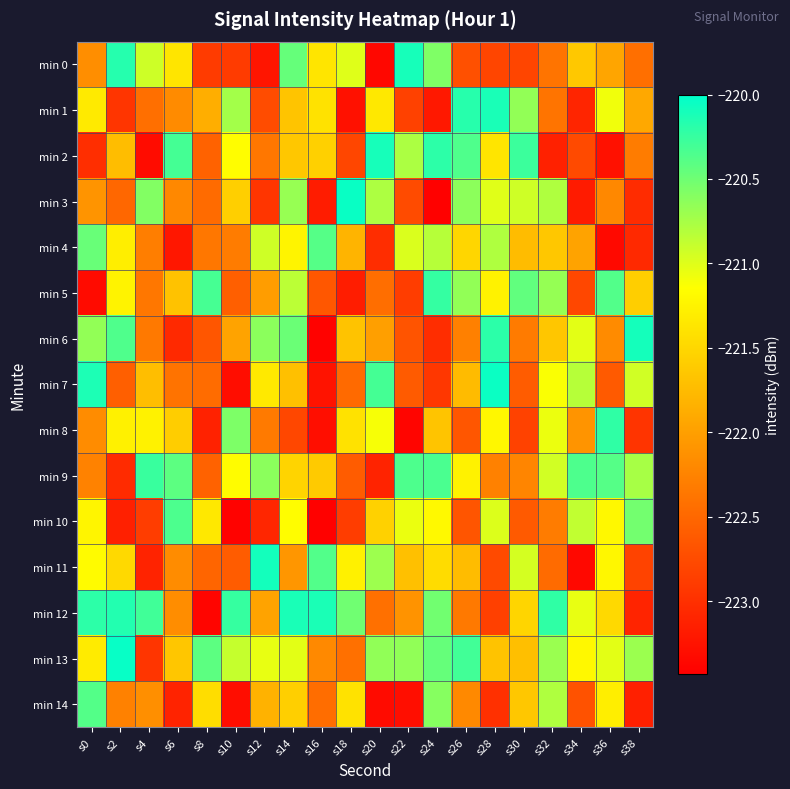

Reading left to right, transcribe all the data shown in this chart.

min 0: s0=-222.1	s2=-220.2	s4=-220.9	s6=-221.4	s8=-222.9	s10=-222.9	s12=-223.2	s14=-220.5	s16=-221.4	s18=-221.0	s20=-223.4	s22=-220.1	s24=-220.6	s26=-222.7	s28=-222.8	s30=-222.8	s32=-222.4	s34=-221.6	s36=-221.9	s38=-222.4
min 1: s0=-221.3	s2=-223.0	s4=-222.4	s6=-222.2	s8=-221.9	s10=-220.7	s12=-222.7	s14=-221.7	s16=-221.4	s18=-223.3	s20=-221.3	s22=-222.8	s24=-223.2	s26=-220.2	s28=-220.1	s30=-220.7	s32=-222.4	s34=-223.1	s36=-221.1	s38=-221.9
min 2: s0=-223.0	s2=-221.7	s4=-223.3	s6=-220.3	s8=-222.5	s10=-221.2	s12=-222.4	s14=-221.6	s16=-221.6	s18=-222.8	s20=-220.1	s22=-220.8	s24=-220.2	s26=-220.4	s28=-221.4	s30=-220.3	s32=-223.1	s34=-222.8	s36=-223.3	s38=-222.3
min 3: s0=-222.1	s2=-222.5	s4=-220.6	s6=-222.2	s8=-222.5	s10=-221.6	s12=-222.9	s14=-220.7	s16=-223.2	s18=-220.0	s20=-220.8	s22=-222.8	s24=-223.4	s26=-220.6	s28=-221.0	s30=-220.9	s32=-220.8	s34=-223.2	s36=-222.2	s38=-223.0
min 4: s0=-220.5	s2=-221.3	s4=-222.3	s6=-223.2	s8=-222.4	s10=-222.3	s12=-220.9	s14=-221.2	s16=-220.4	s18=-221.8	s20=-223.0	s22=-221.0	s24=-220.8	s26=-221.5	s28=-220.8	s30=-221.7	s32=-221.6	s34=-222.0	s36=-223.3	s38=-223.1
min 5: s0=-223.3	s2=-221.2	s4=-222.4	s6=-221.7	s8=-220.3	s10=-222.6	s12=-222.0	s14=-220.8	s16=-222.6	s18=-223.2	s20=-222.4	s22=-222.9	s24=-220.2	s26=-220.7	s28=-221.3	s30=-220.4	s32=-220.7	s34=-222.8	s36=-220.4	s38=-221.6
min 6: s0=-220.7	s2=-220.4	s4=-222.3	s6=-223.1	s8=-222.6	s10=-222.0	s12=-220.6	s14=-220.5	s16=-223.4	s18=-221.7	s20=-222.0	s22=-222.7	s24=-223.0	s26=-222.3	s28=-220.2	s30=-222.3	s32=-221.7	s34=-221.0	s36=-222.2	s38=-220.1
min 7: s0=-220.1	s2=-222.6	s4=-221.7	s6=-222.4	s8=-222.5	s10=-223.3	s12=-221.3	s14=-221.7	s16=-223.3	s18=-222.5	s20=-220.3	s22=-222.6	s24=-222.9	s26=-221.8	s28=-220.0	s30=-222.6	s32=-221.1	s34=-220.8	s36=-222.6	s38=-220.9
min 8: s0=-222.2	s2=-221.3	s4=-221.3	s6=-221.6	s8=-223.1	s10=-220.6	s12=-222.3	s14=-222.8	s16=-223.3	s18=-221.4	s20=-221.1	s22=-223.4	s24=-221.7	s26=-222.7	s28=-221.2	s30=-222.8	s32=-221.1	s34=-222.1	s36=-220.2	s38=-223.0
min 9: s0=-222.3	s2=-223.0	s4=-220.3	s6=-220.4	s8=-222.5	s10=-221.2	s12=-220.6	s14=-221.5	s16=-221.6	s18=-222.6	s20=-223.1	s22=-220.4	s24=-220.3	s26=-221.3	s28=-222.3	s30=-222.2	s32=-220.9	s34=-220.4	s36=-220.4	s38=-220.8
min 10: s0=-221.2	s2=-223.1	s4=-222.9	s6=-220.3	s8=-221.4	s10=-223.4	s12=-223.1	s14=-221.2	s16=-223.4	s18=-222.9	s20=-221.5	s22=-221.1	s24=-221.2	s26=-222.7	s28=-221.0	s30=-222.6	s32=-222.3	s34=-220.9	s36=-221.2	s38=-220.5
min 11: s0=-221.2	s2=-221.5	s4=-223.1	s6=-222.2	s8=-222.5	s10=-222.6	s12=-220.1	s14=-222.1	s16=-220.4	s18=-221.3	s20=-220.7	s22=-221.7	s24=-221.5	s26=-221.7	s28=-222.8	s30=-221.0	s32=-222.5	s34=-223.3	s36=-221.2	s38=-222.8
min 12: s0=-220.2	s2=-220.2	s4=-220.3	s6=-222.2	s8=-223.4	s10=-220.2	s12=-222.0	s14=-220.1	s16=-220.1	s18=-220.5	s20=-222.4	s22=-222.1	s24=-220.5	s26=-222.3	s28=-222.9	s30=-221.5	s32=-220.2	s34=-221.0	s36=-221.5	s38=-223.1
min 13: s0=-221.3	s2=-220.0	s4=-223.0	s6=-221.7	s8=-220.4	s10=-220.9	s12=-221.0	s14=-221.0	s16=-222.2	s18=-222.4	s20=-220.7	s22=-220.7	s24=-220.5	s26=-220.3	s28=-221.7	s30=-221.7	s32=-220.7	s34=-221.2	s36=-221.0	s38=-220.7
min 14: s0=-220.4	s2=-222.3	s4=-222.1	s6=-223.1	s8=-221.4	s10=-223.3	s12=-221.8	s14=-221.6	s16=-222.4	s18=-221.4	s20=-223.3	s22=-223.3	s24=-220.6	s26=-222.2	s28=-223.0	s30=-221.6	s32=-220.8	s34=-222.7	s36=-221.3	s38=-223.1